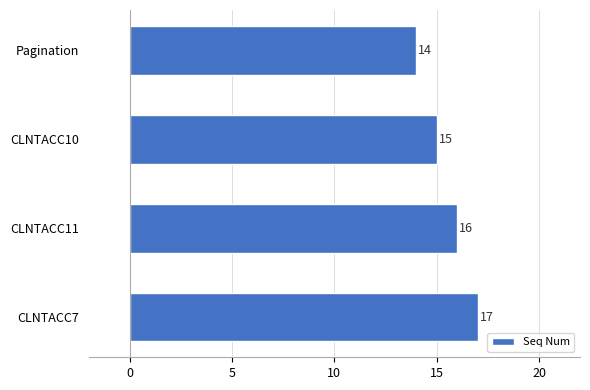

True or false: the data shows 14 at Pagination.

True